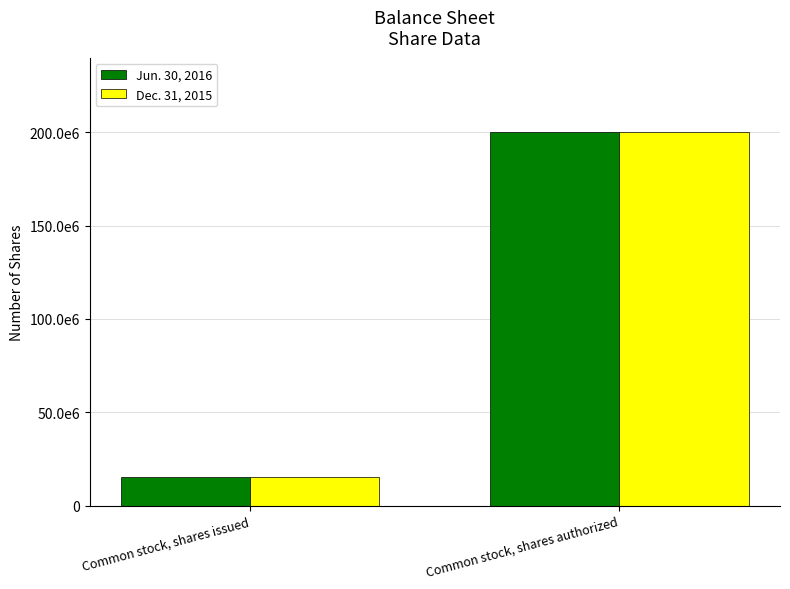

What is the difference between the Dec. 31, 2015 values at Common stock, shares issued and Common stock, shares authorized?

184537970